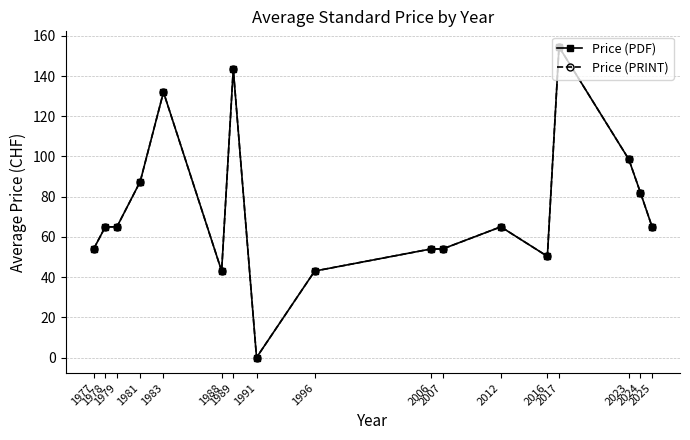

What is the value of the Price (PRINT) point at the 17th from the left?

65.0